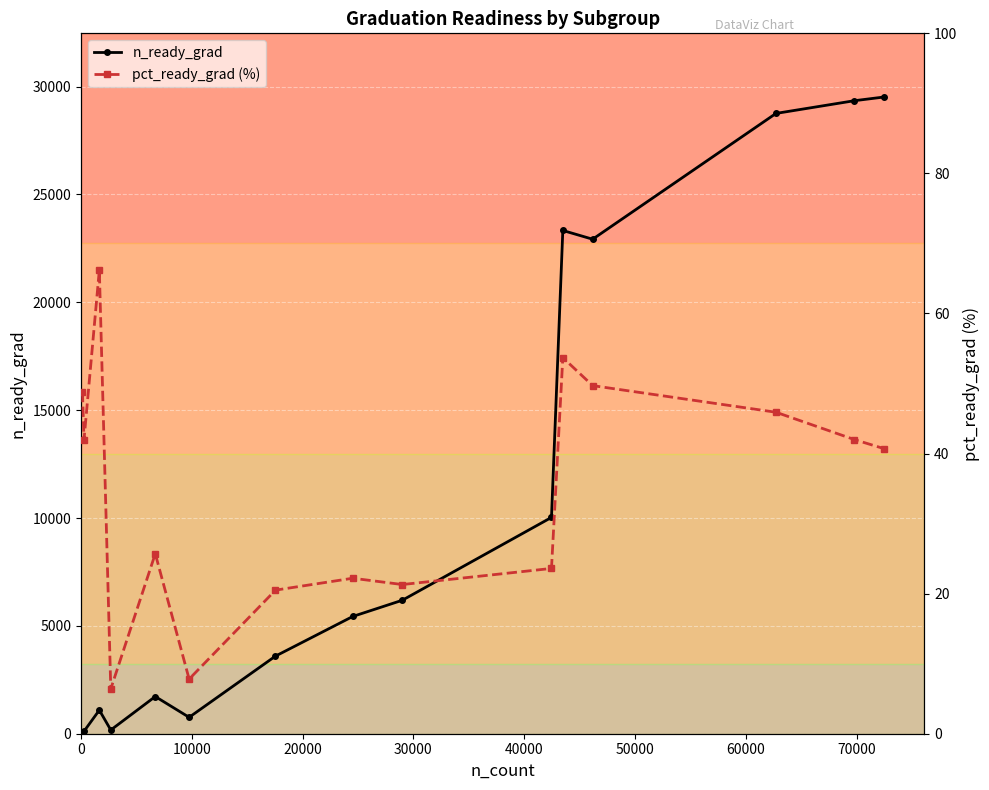

What is the greatest value displayed?

29520.0